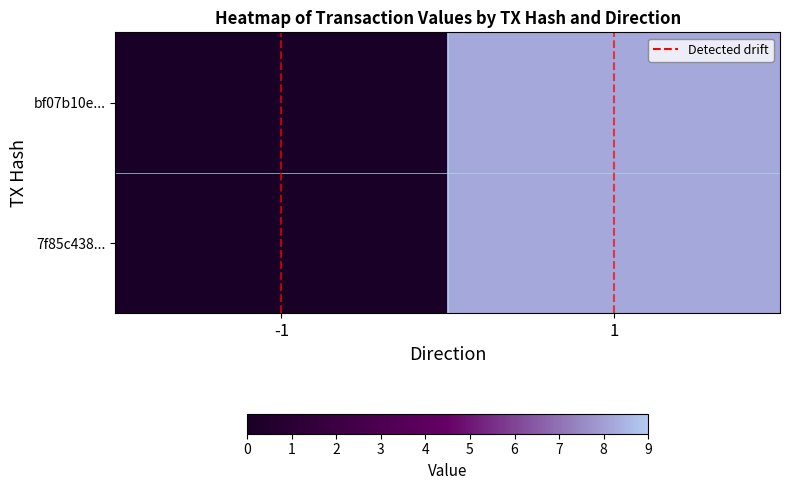

What is the greatest value displayed?

8.2